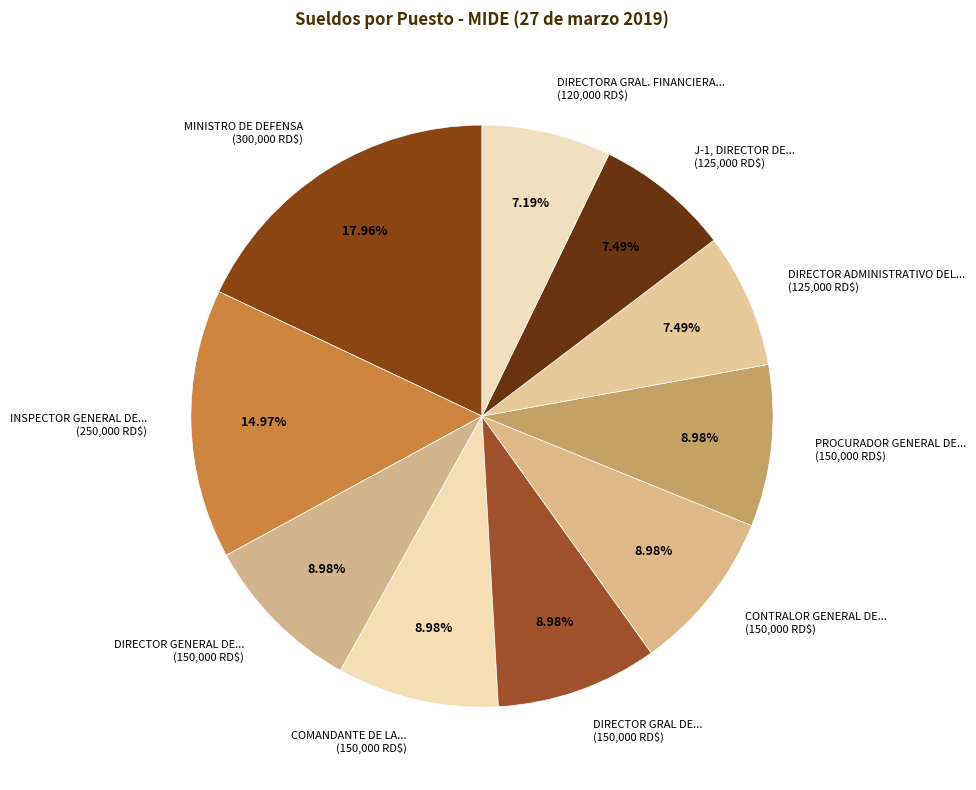

Does DIRECTOR ADMINISTRATIVO DEL... (125,000 RD$) account for over 50% of the chart?

No